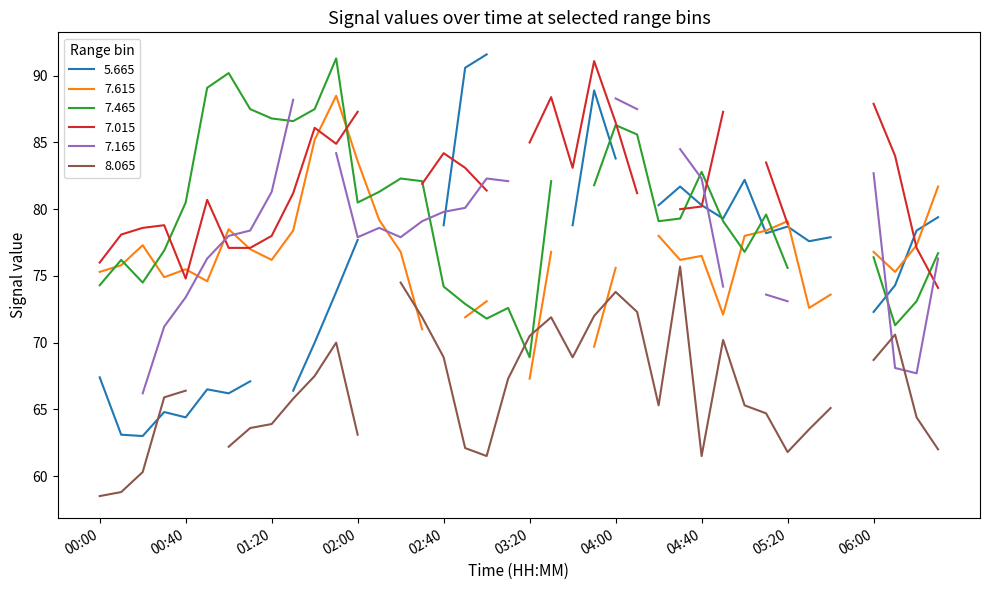

What is the total value across all series at 00:40?

435.0